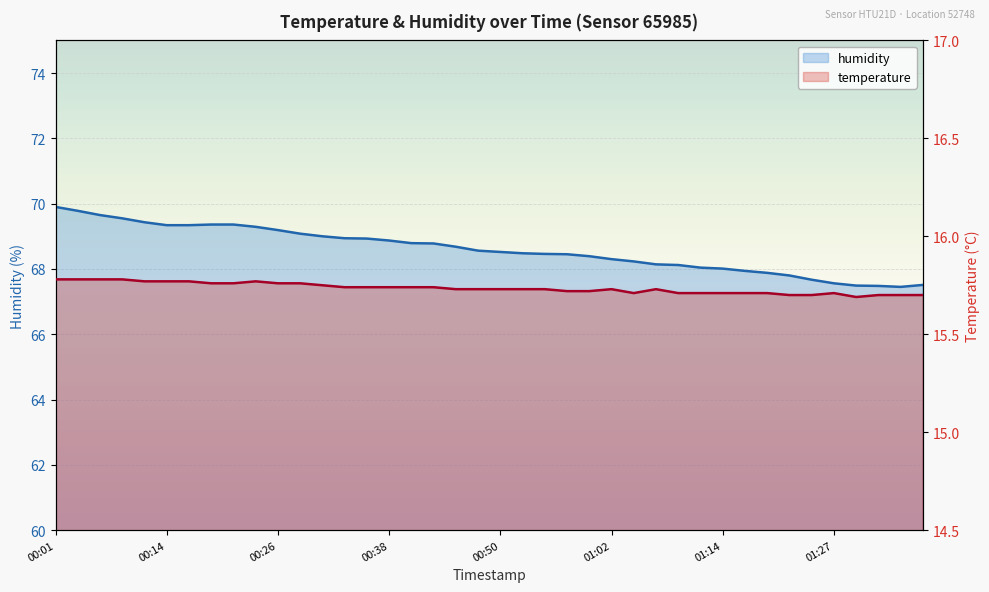

The value of temperature at 14 is 25.7. True or false?

False